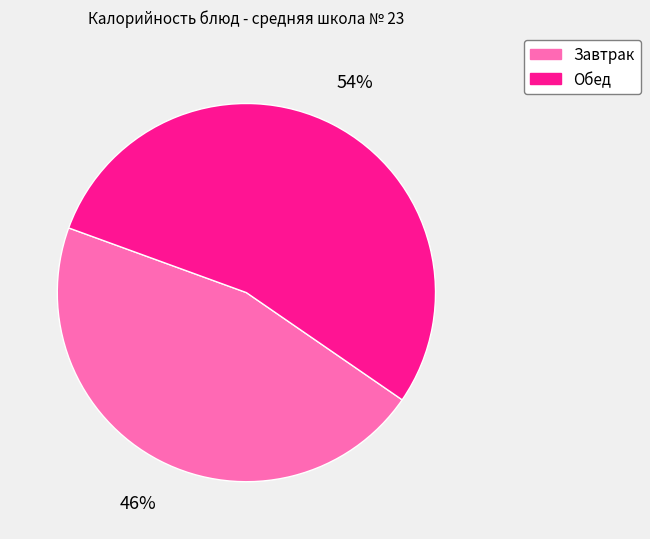

What is the smallest slice in the pie chart?

Завтрак